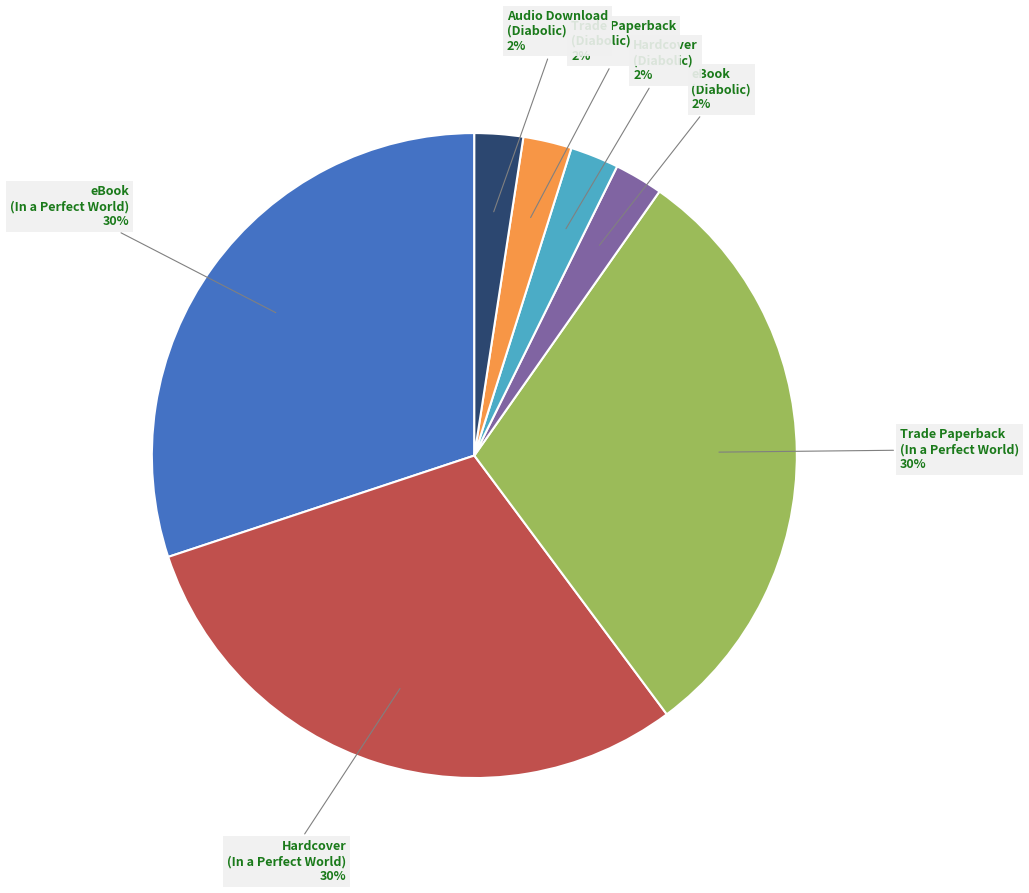

To the nearest percent, what is the average slice percentage?

14%